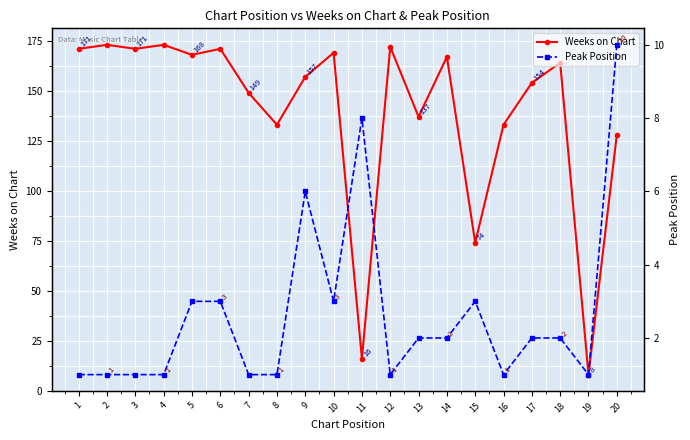

Between 6 and 19, which series saw the biggest shift?

Weeks on Chart